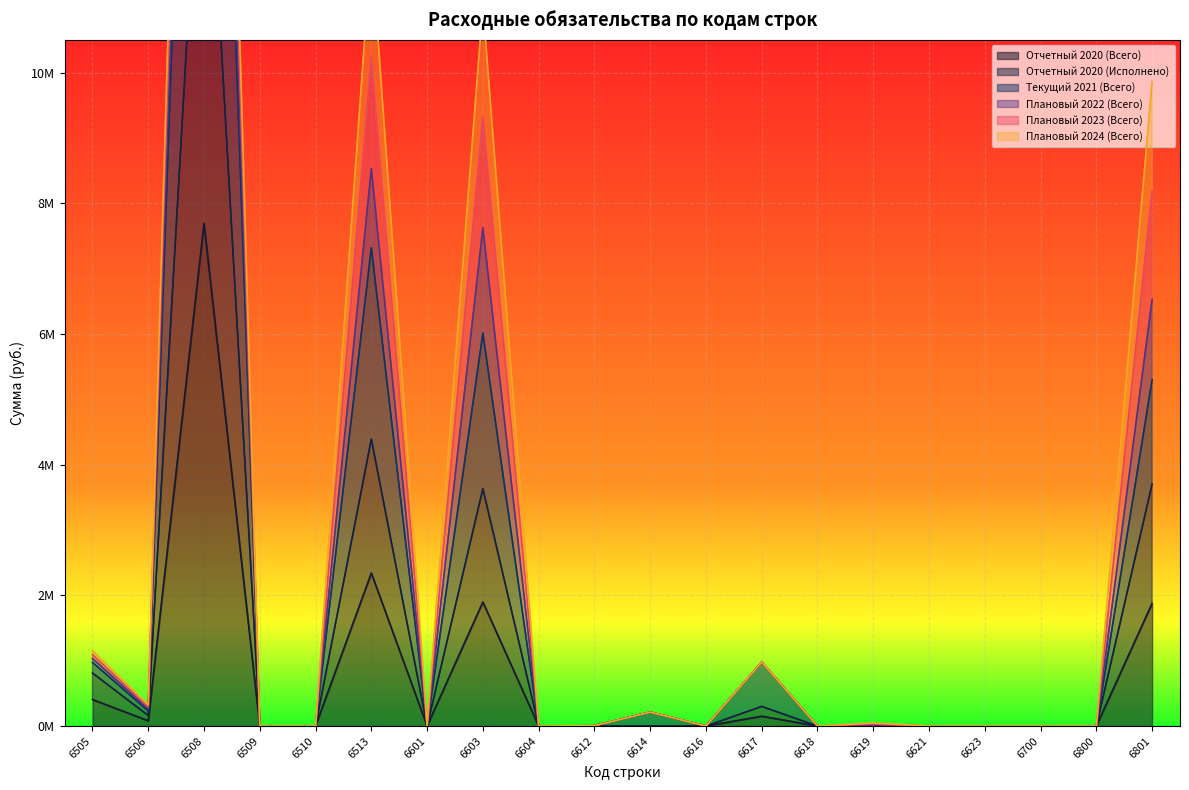

Which has a higher value, 6621 or 6505?

6505